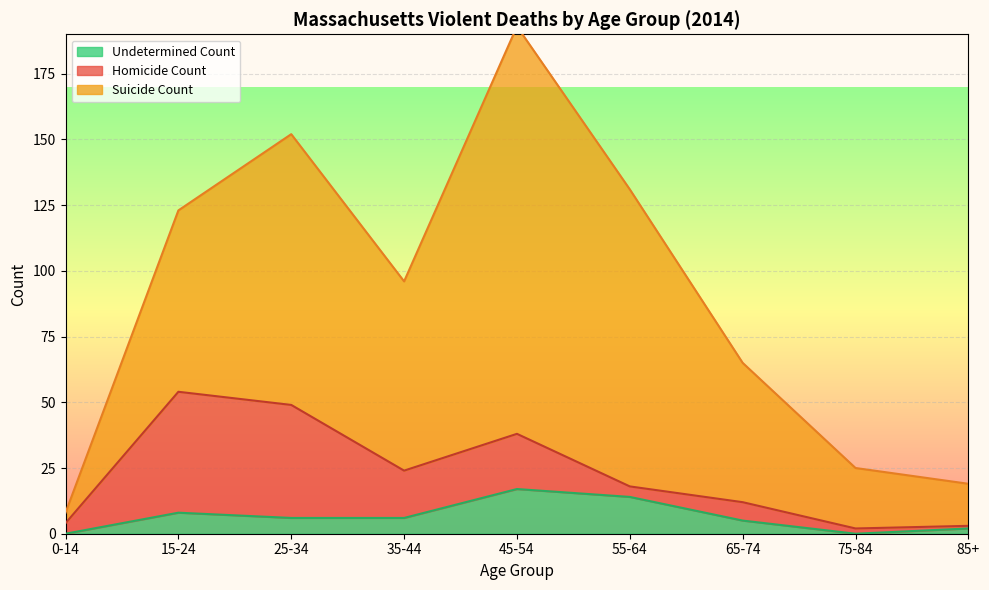

What position from the left is 65-74?

7